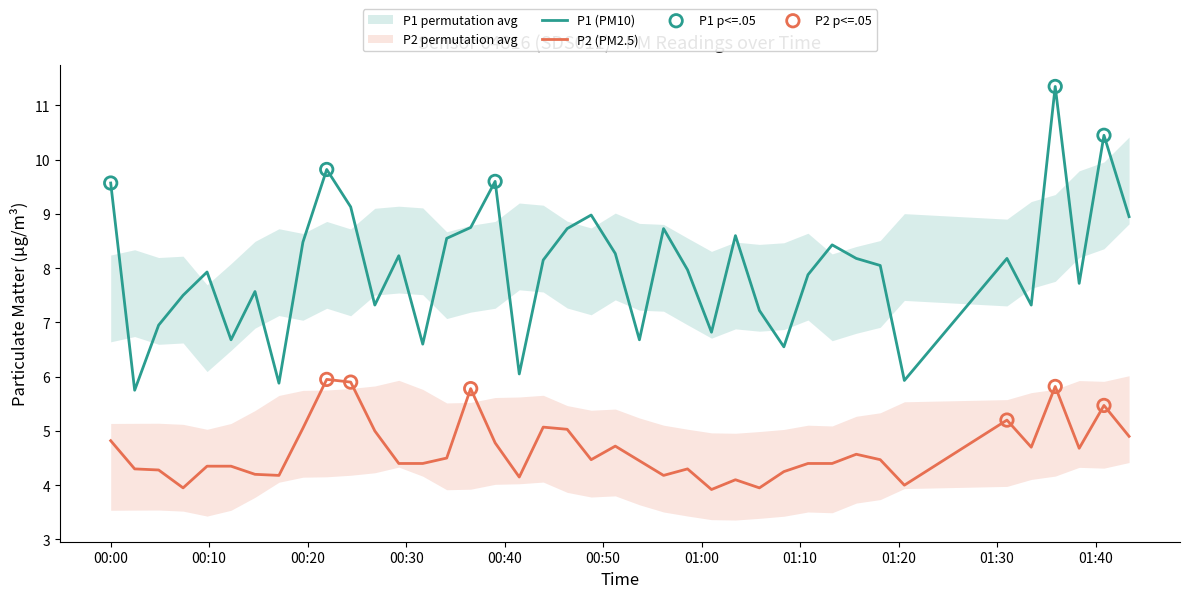

Which series has the largest total across all categories?

P1